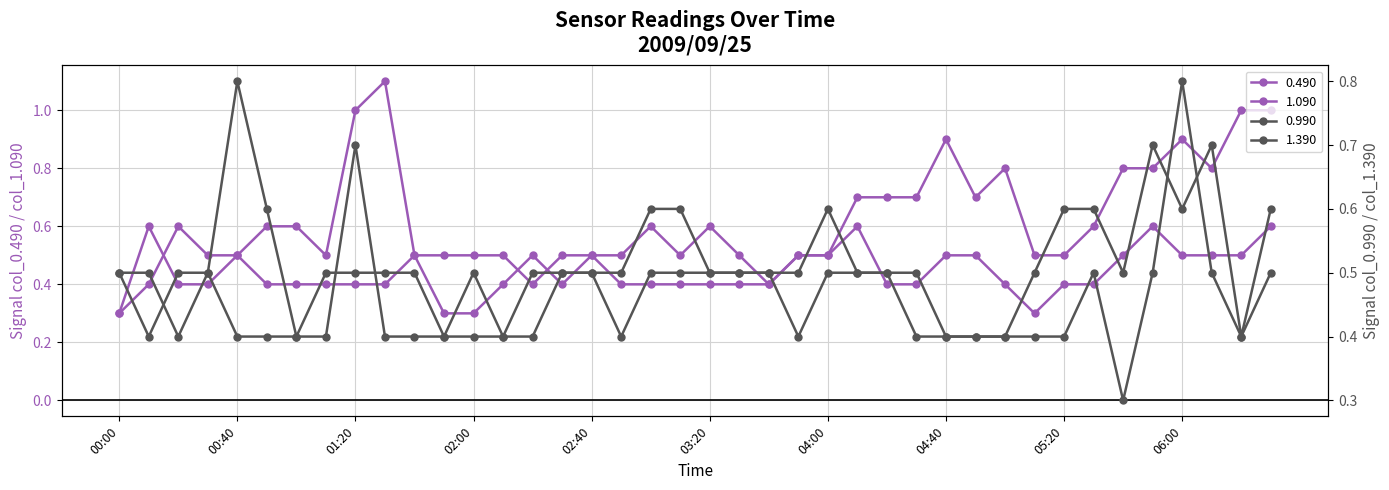

True or false: 0.990 has a value of 0.7 at 00:00.

False